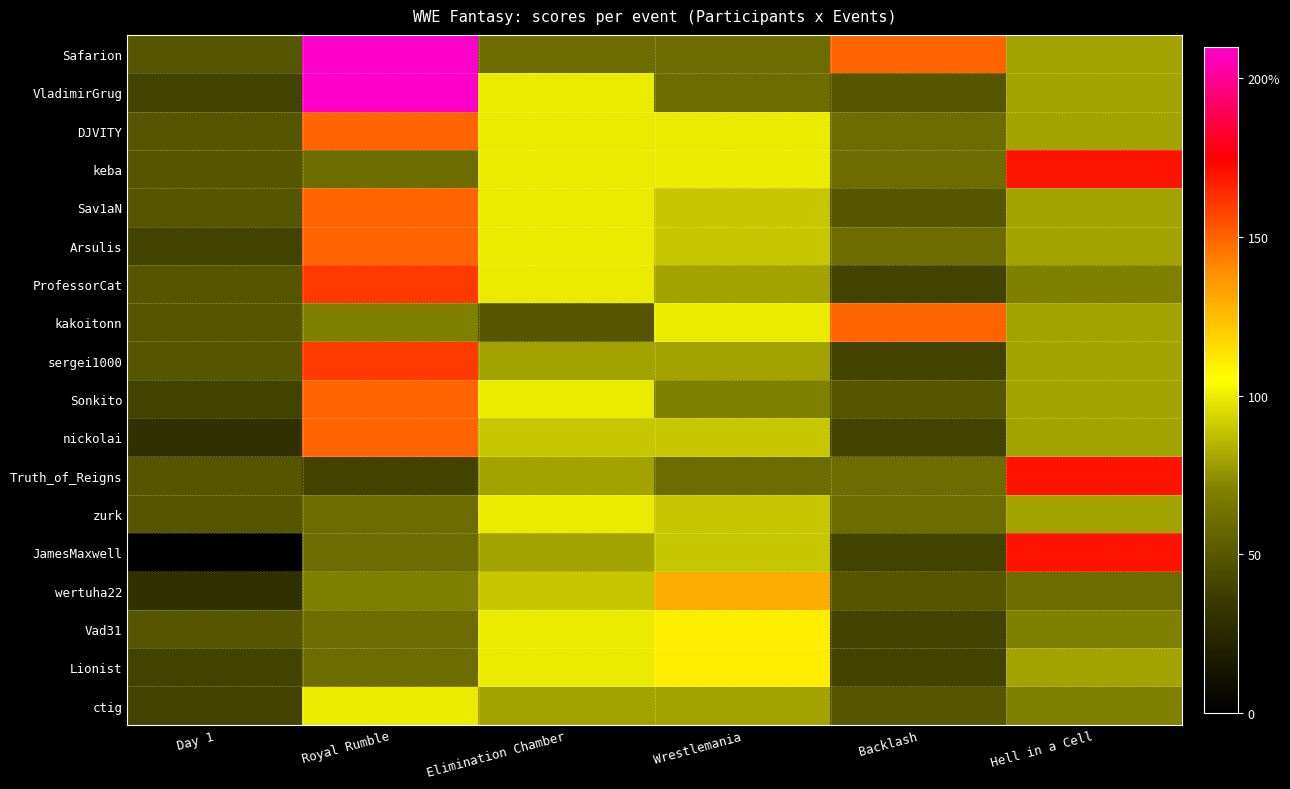

What value does the Safarion series have at Royal Rumble?

210.0